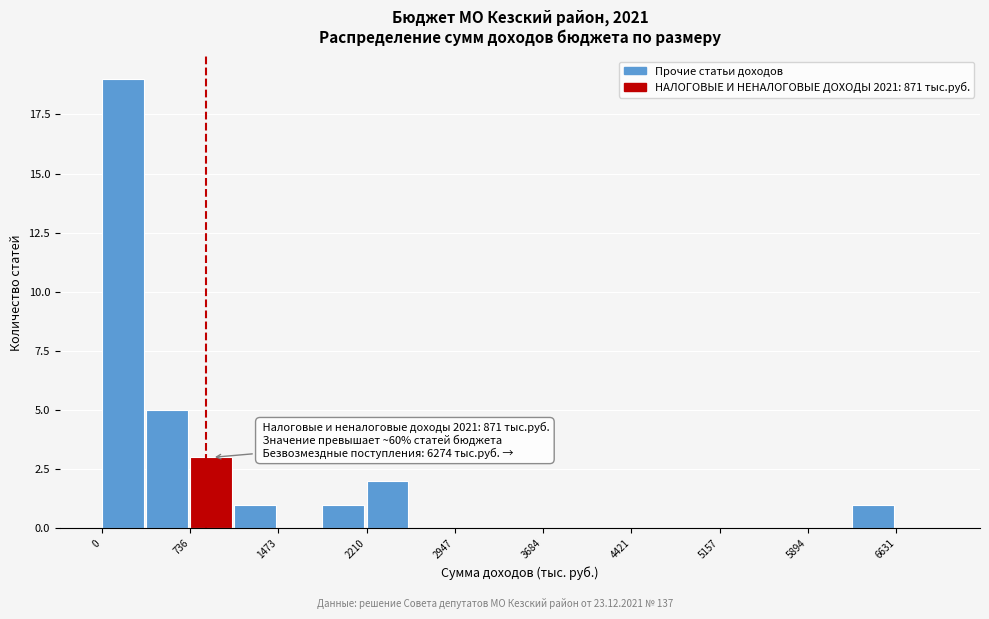

Read against the x-axis, roughly where is the centre of the tallest bar?

200